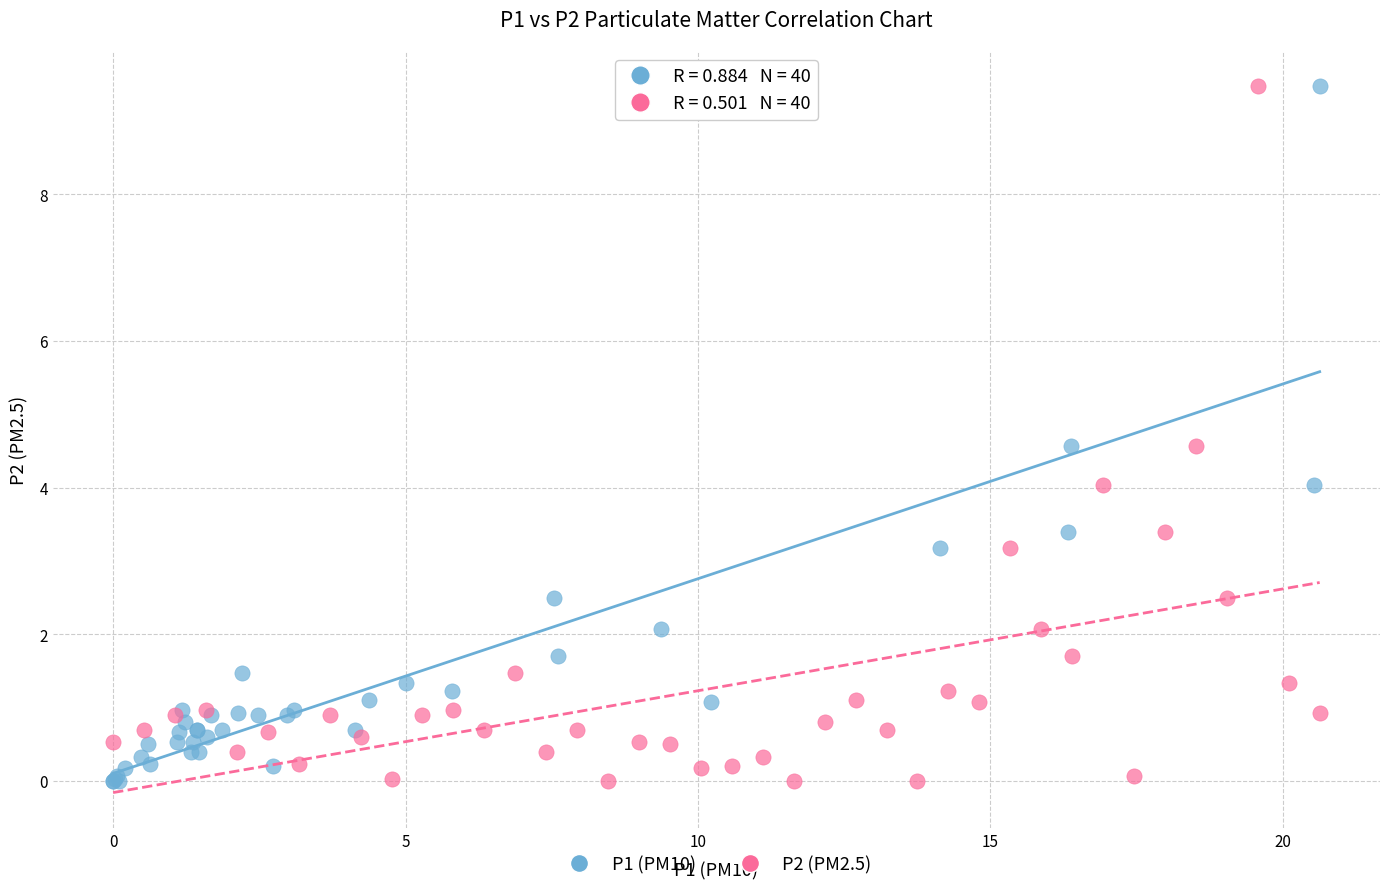

What are all the series names shown in the legend?

P1 (PM10), P2 (PM2.5)